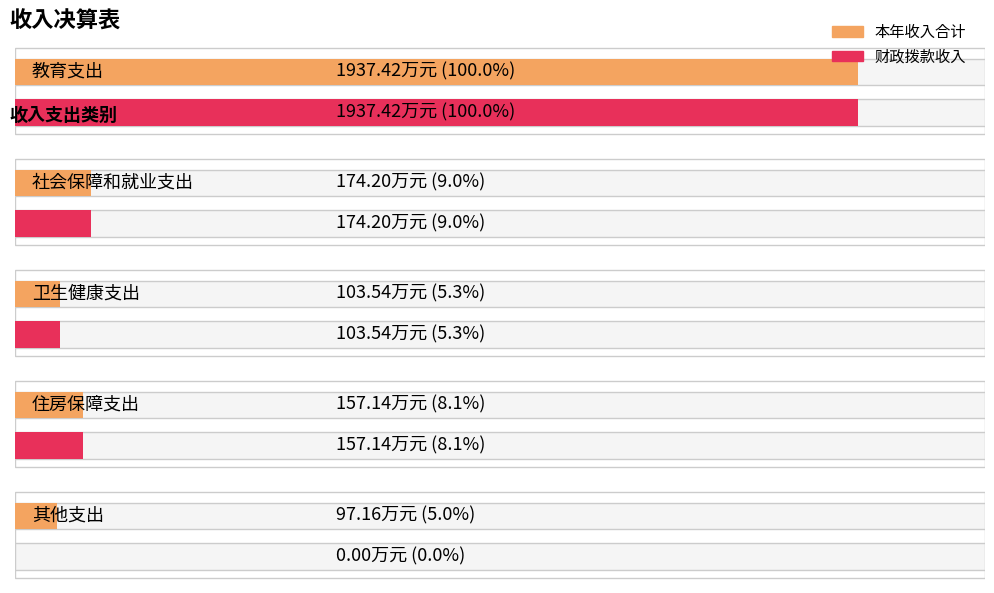

The 财政拨款收入 series shows -1192.6 at 其他支出. True or false?

False